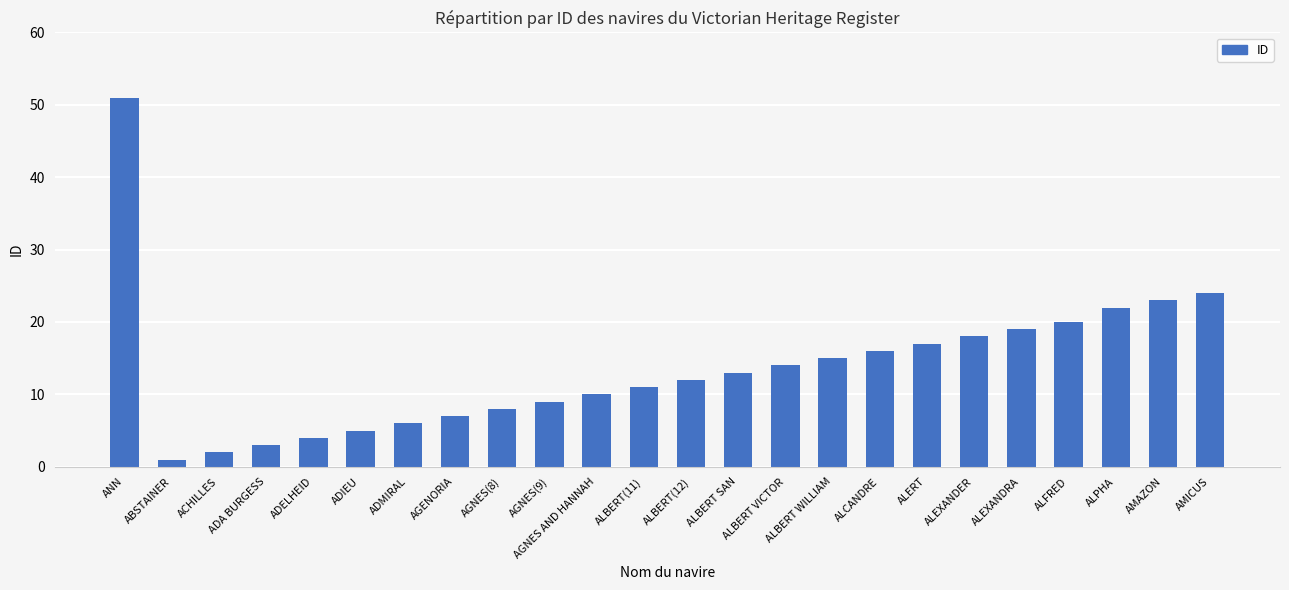

Which label corresponds to the smallest value in the chart?

ABSTAINER